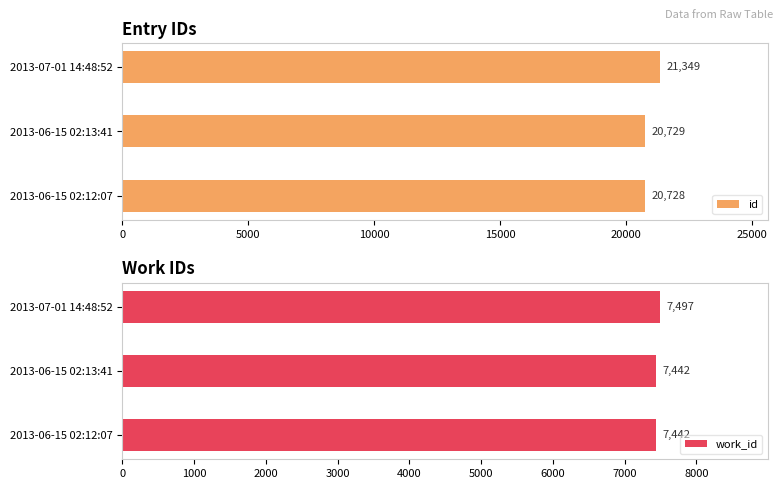

What is the difference between the id values at 2013-06-15 02:13:41 and 2013-07-01 14:48:52?

620